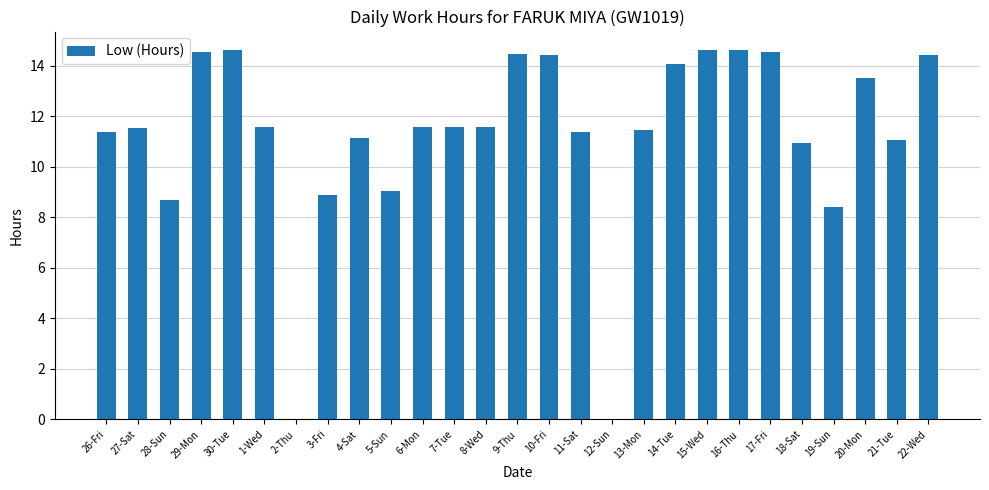

What is the sum of the values at 11-Sat and 19-Sun?

19.8